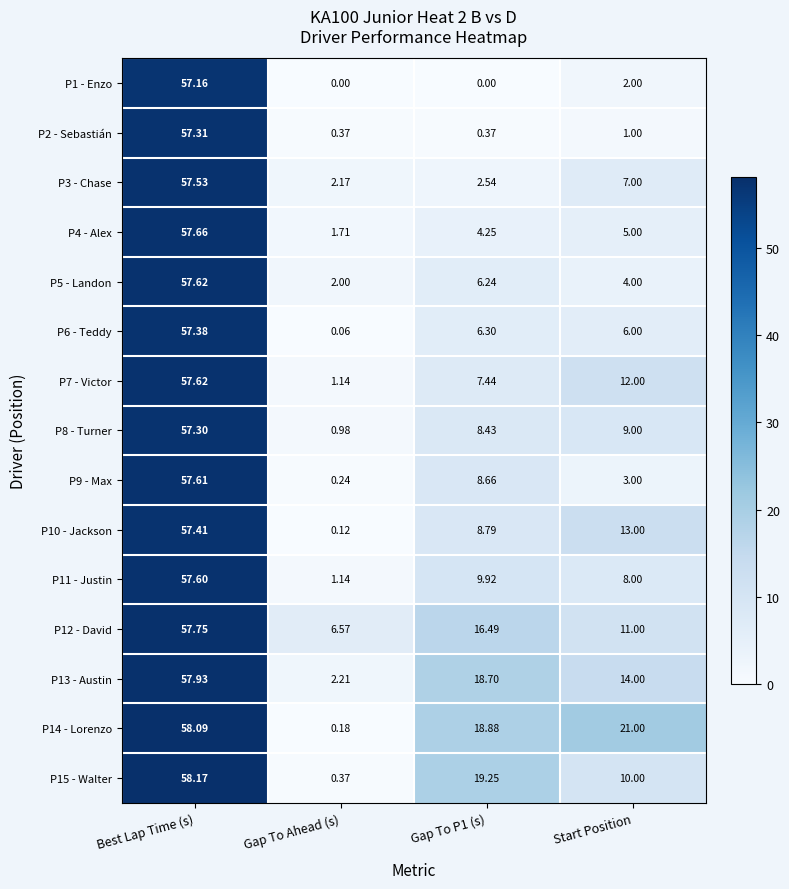

Where is P4 - Alex nearest to the value 29?

Start Position